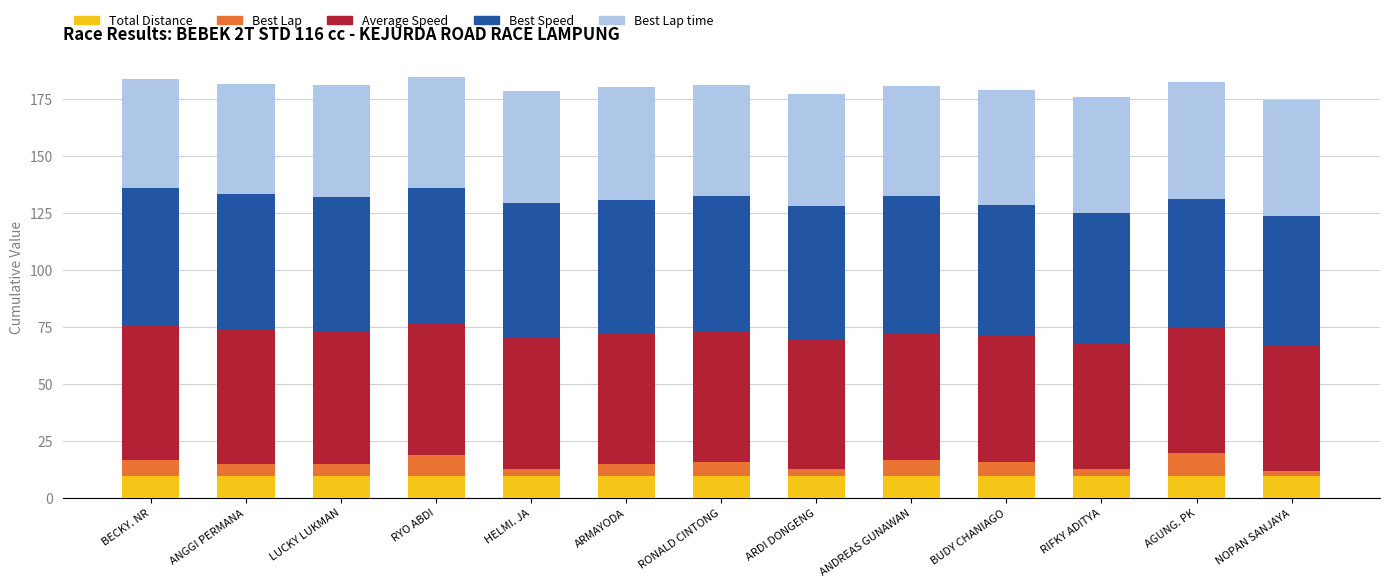

What is the average value of the Total Distance series?

9.6